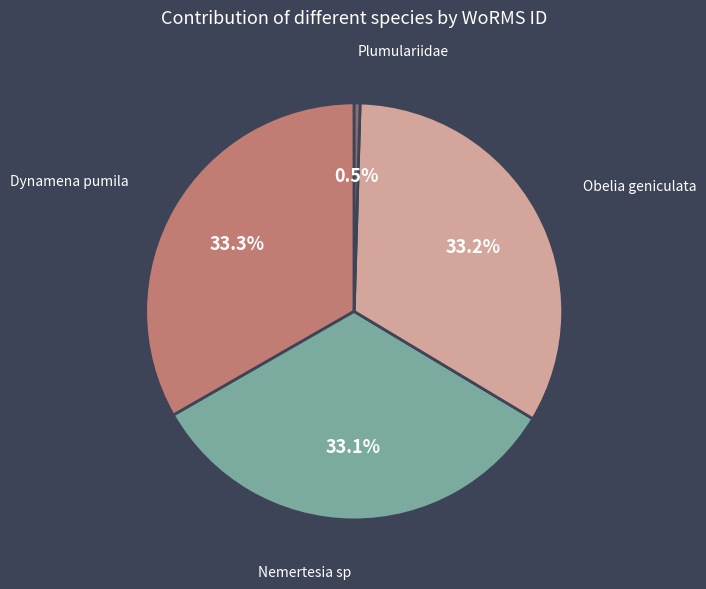

Does any single category account for the majority?

No